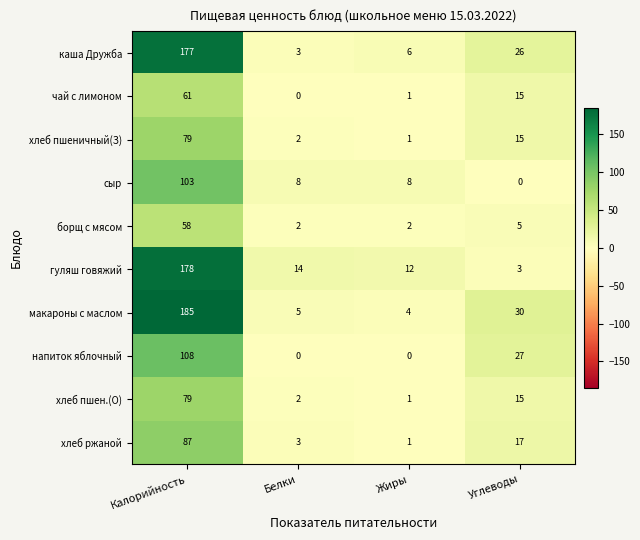

Where is чай с лимоном nearest to the value 30?

Углеводы